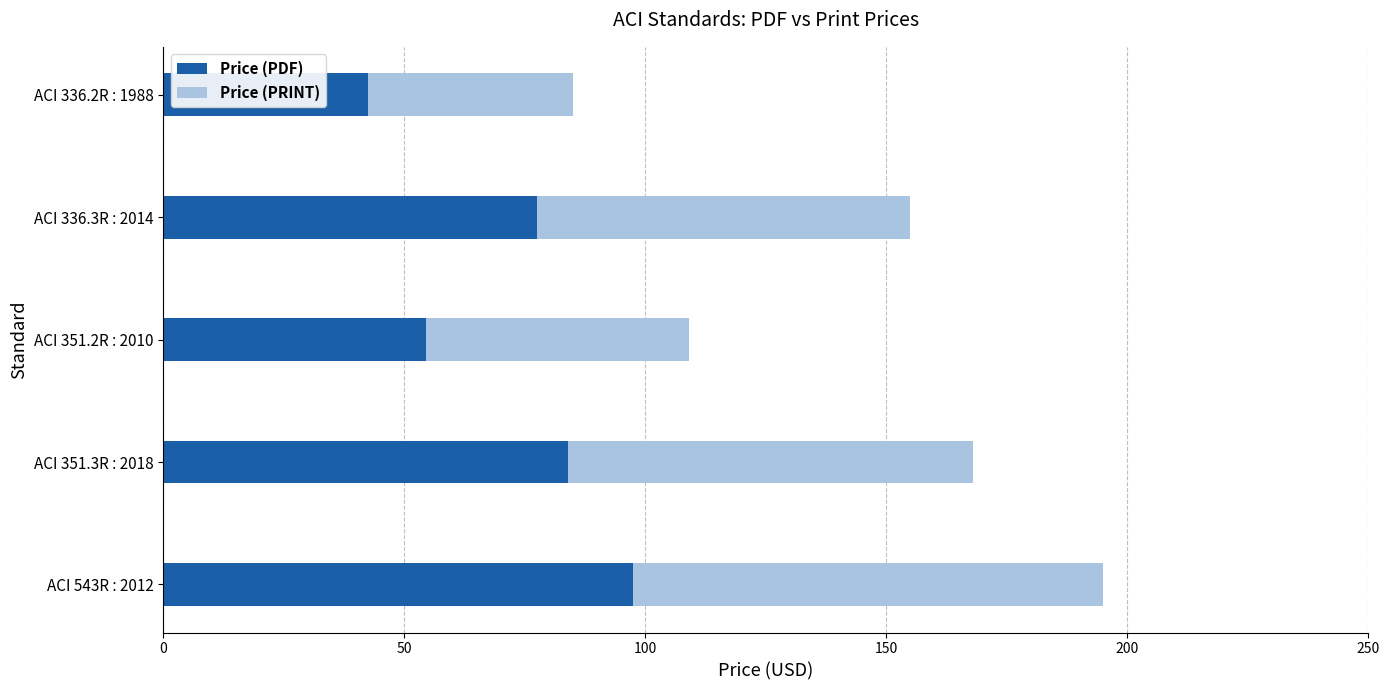

True or false: Price (PDF) has a value of 20.6 at ACI 336.3R : 2014.

False